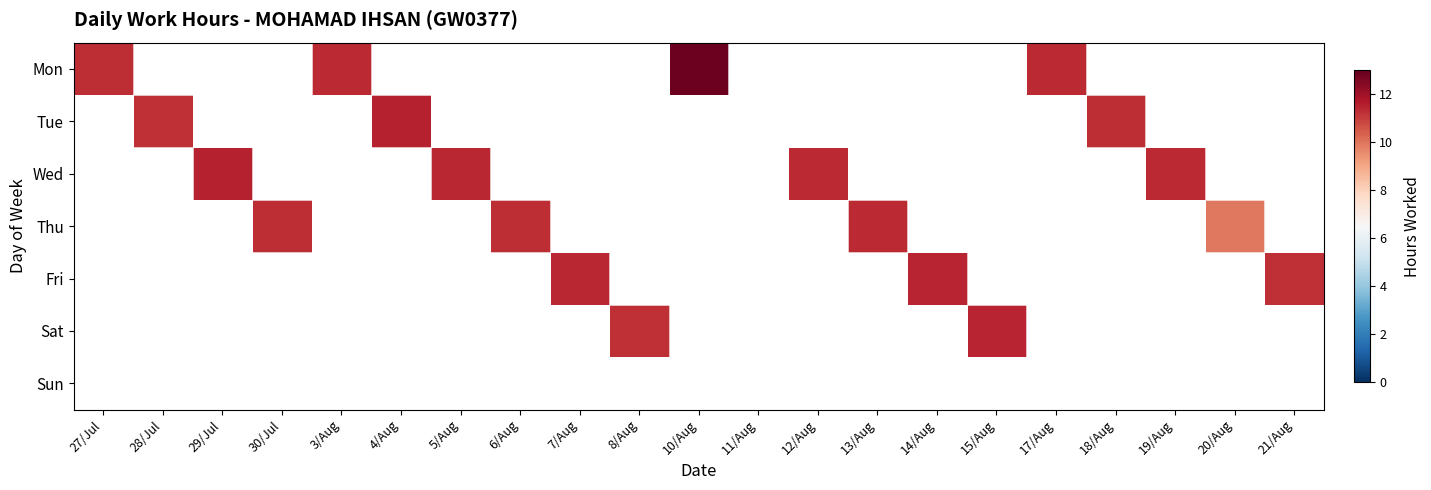

At how many categories does at least one series exceed 0?

20